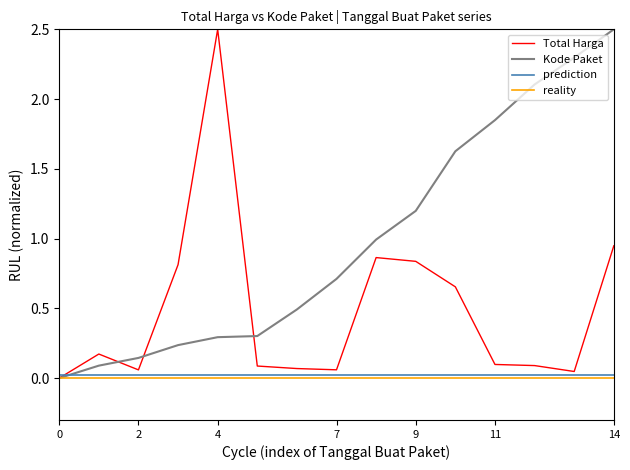

True or false: Kode Paket has more than 1 interior local peaks.

False